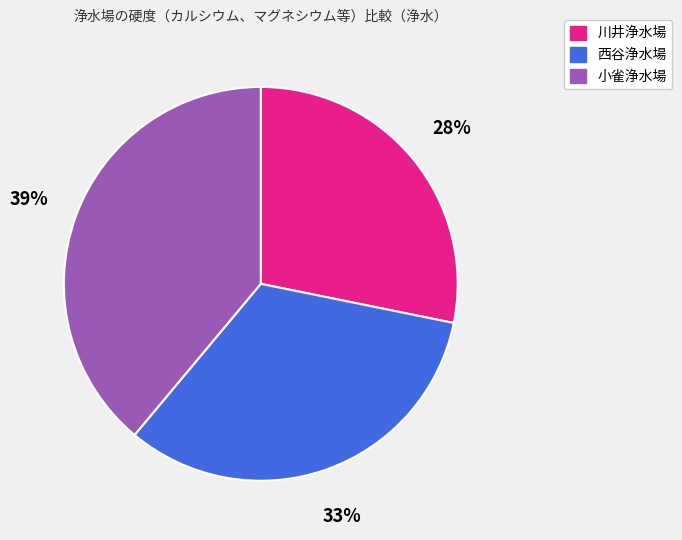

Which has a higher value, 西谷浄水場 or 川井浄水場?

西谷浄水場